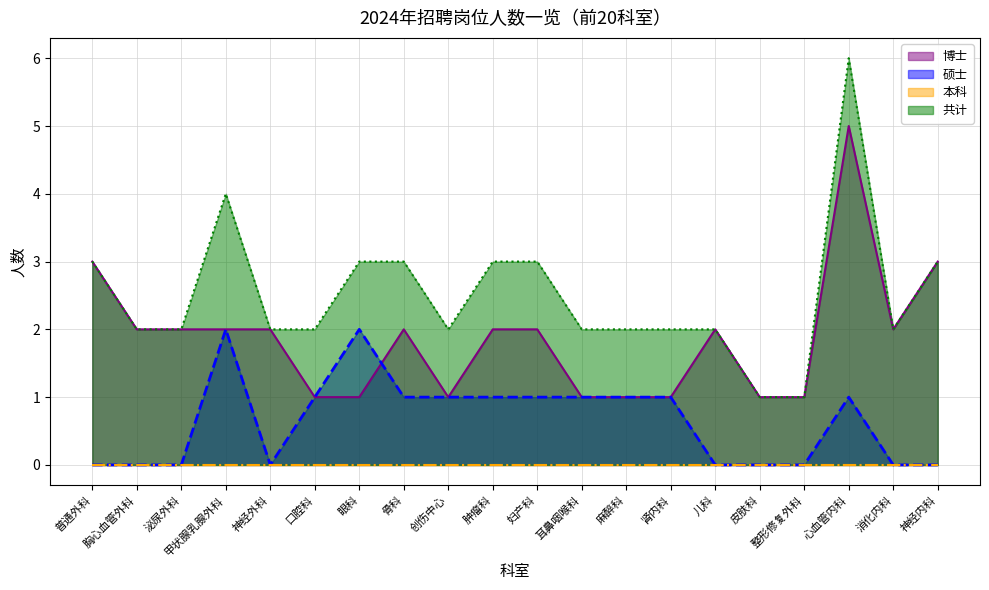

Which series has the largest range (max minus min)?

共计